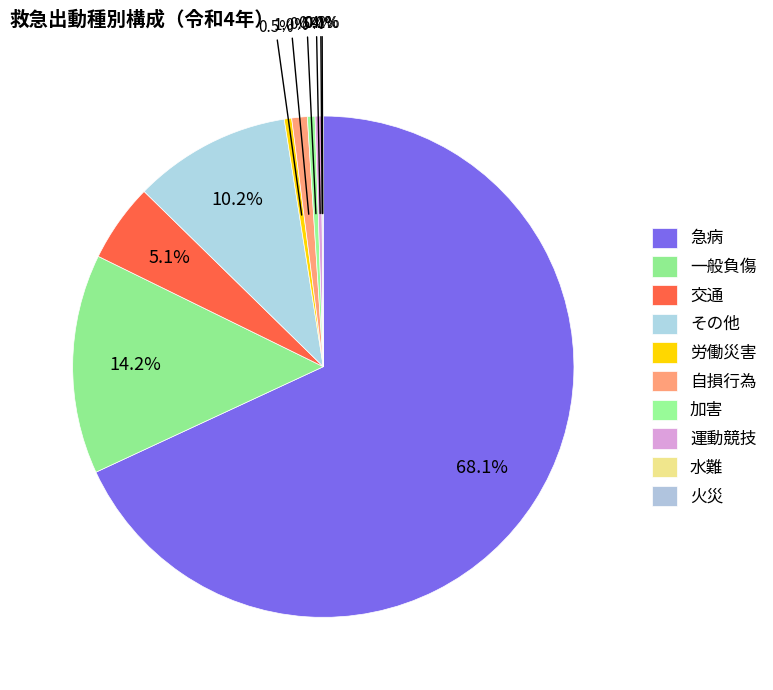

Between その他 and 自損行為, which is larger?

その他